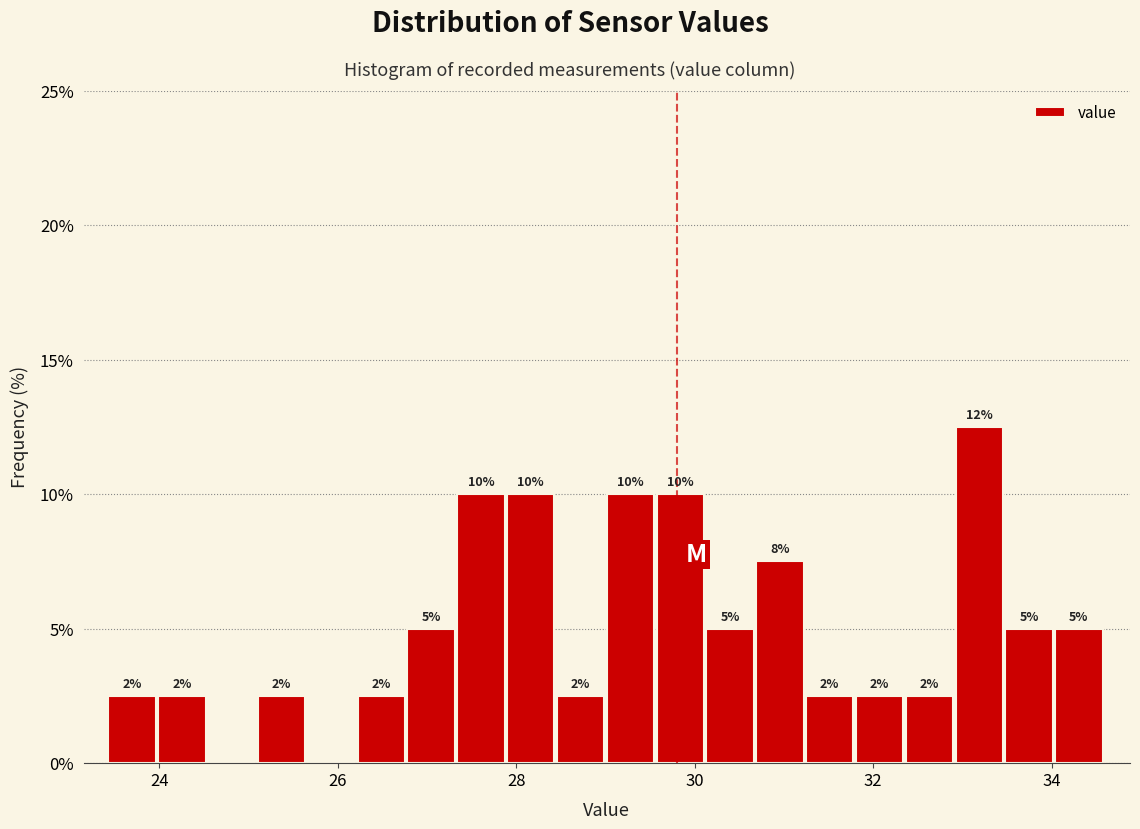

Around what value on the x-axis is the tallest bar? Give the approximate position of its centre, as read against the axis.

33.2